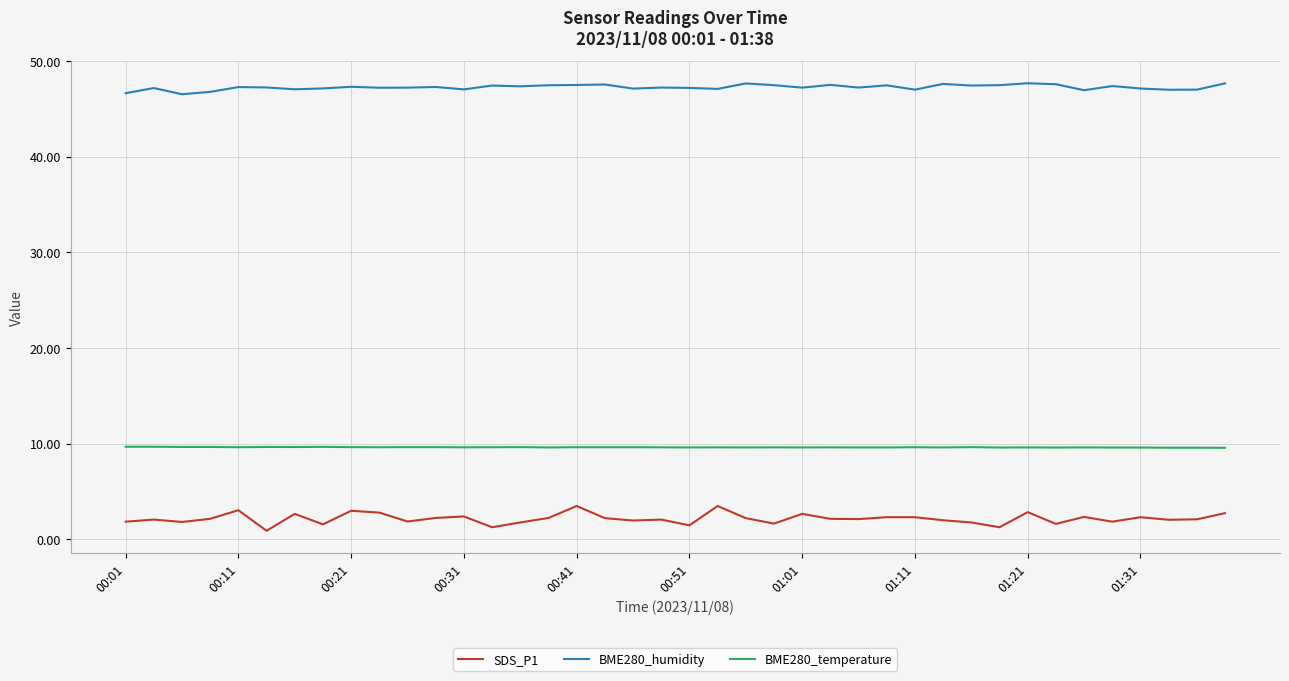

Rank the series by their maximum value, from lowest to highest.

SDS_P1, BME280_temperature, BME280_humidity